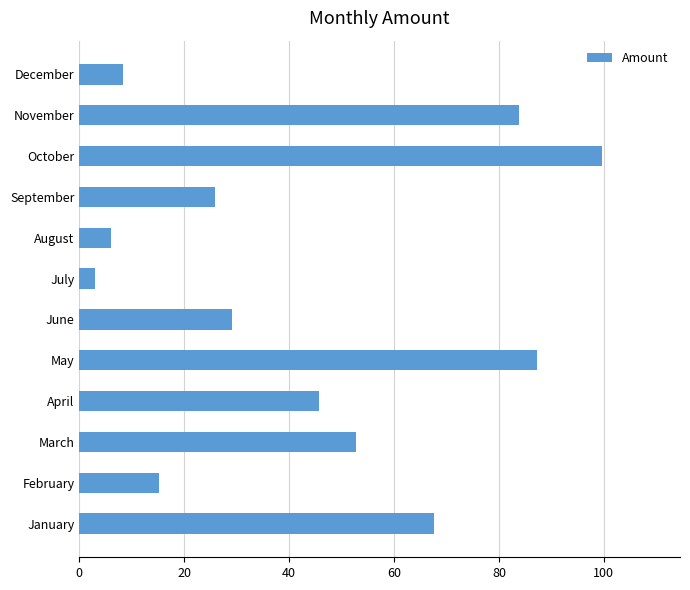

Rank the categories by value from lowest to highest.

July, August, December, February, September, June, April, March, January, November, May, October